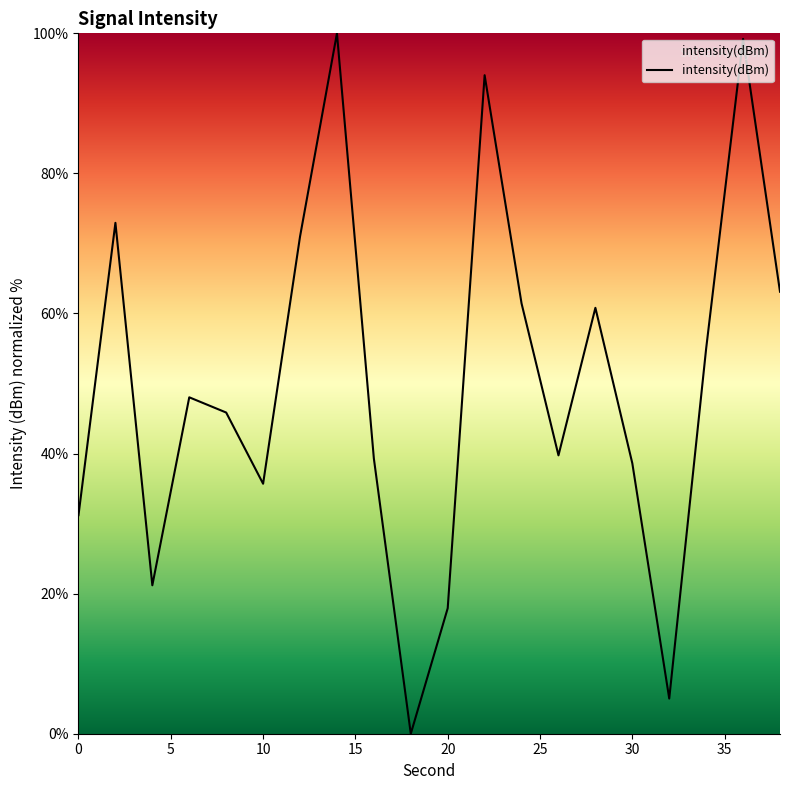

What is the greatest value displayed?

100.0